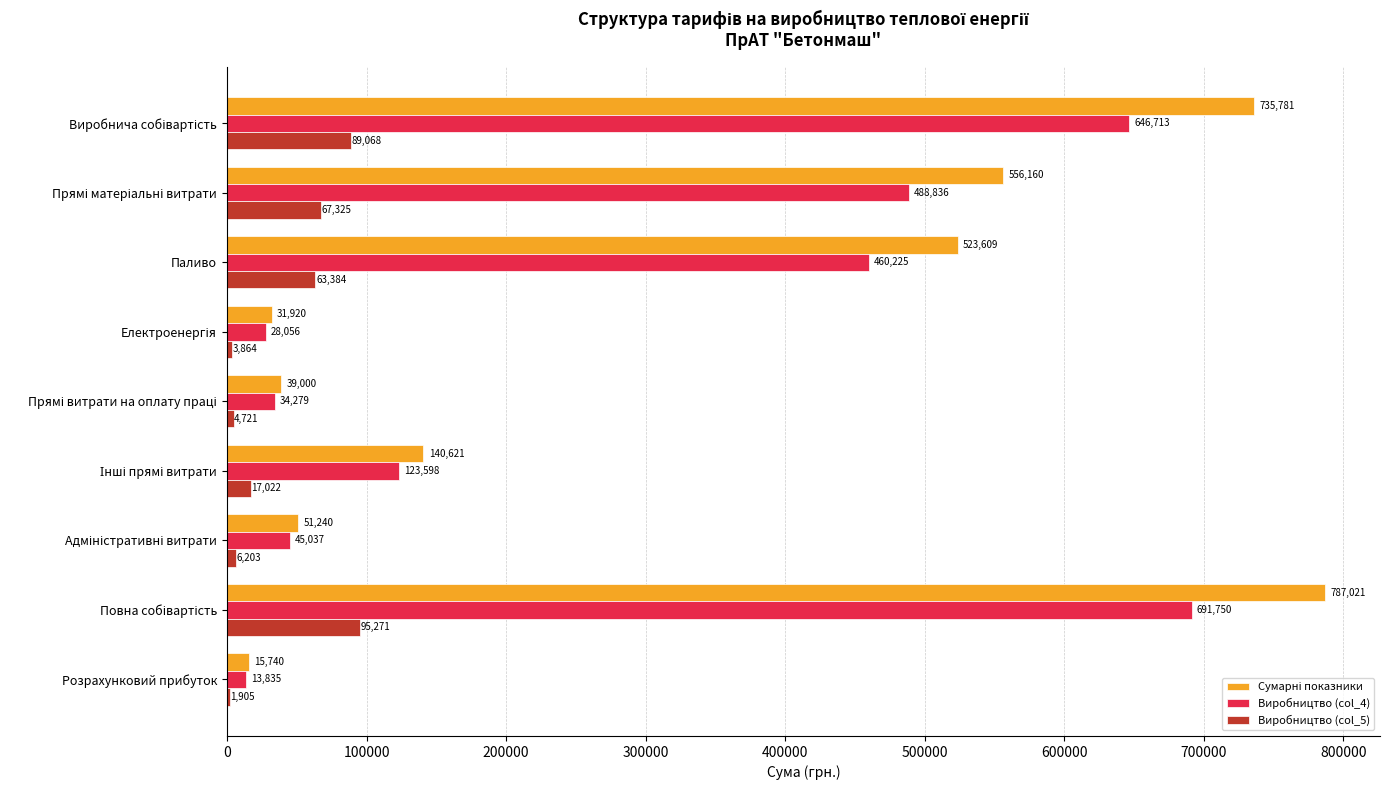

What is the sum of all Виробництво (col_5) values?

348763.8